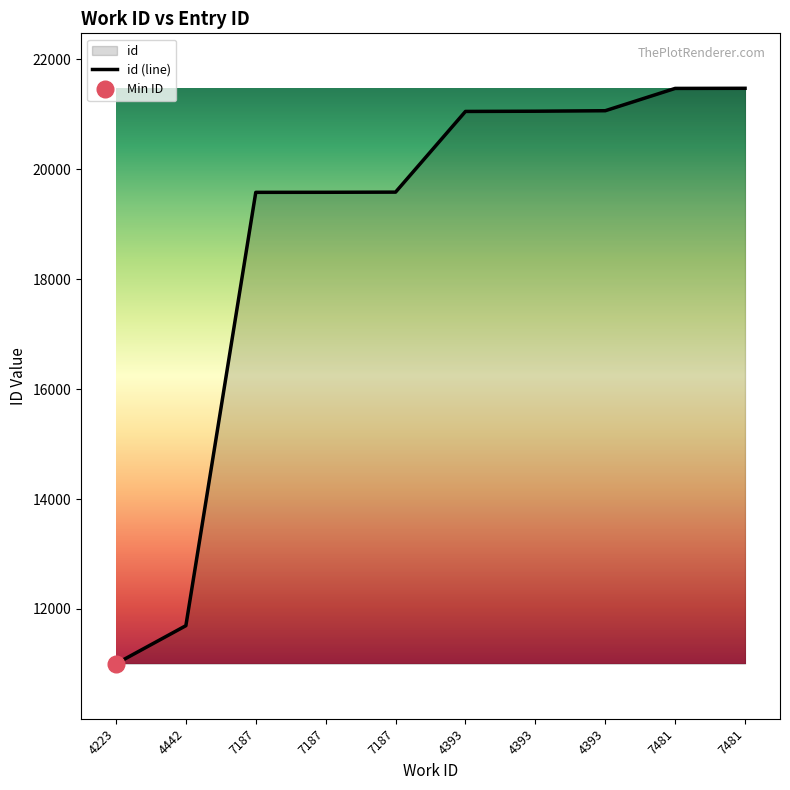

How many data points are less than 21052?

5